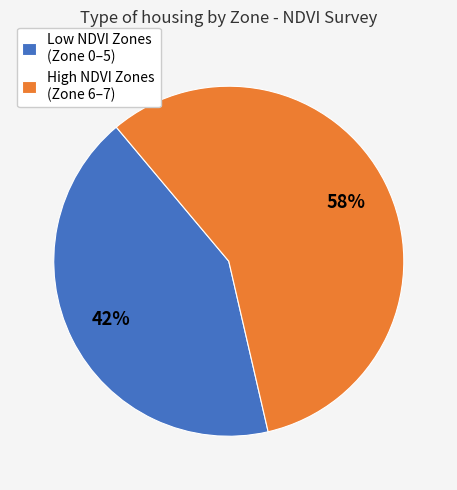

To the nearest percent, what portion does Low NDVI Zones (Zone 0–5) represent?

42%